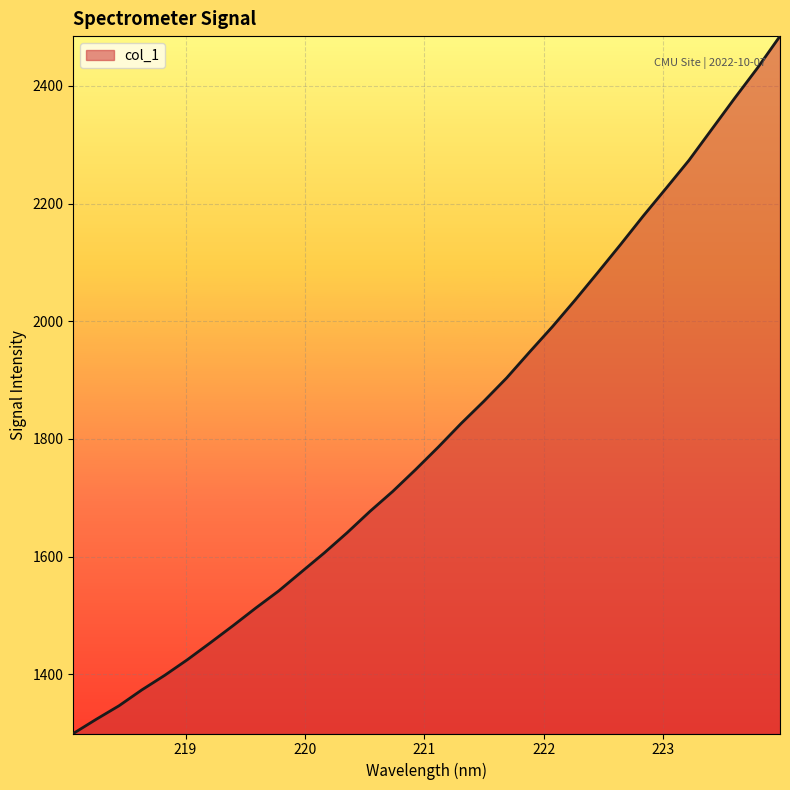

What is the greatest value displayed?

2484.7